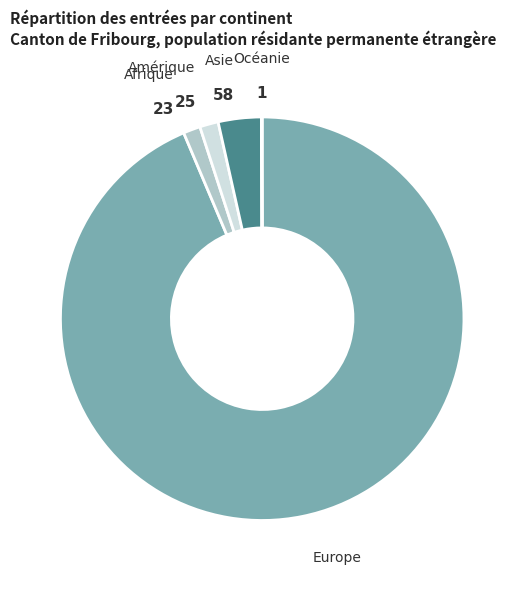

Which has a higher value, Amérique or Asie?

Asie